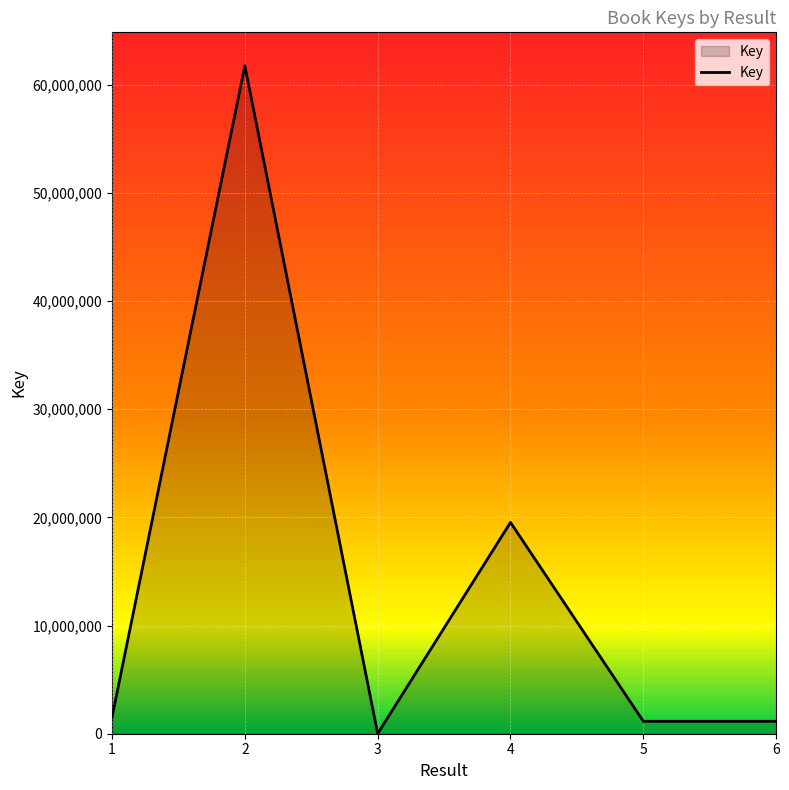

At which category does the data reach its first local valley?

3